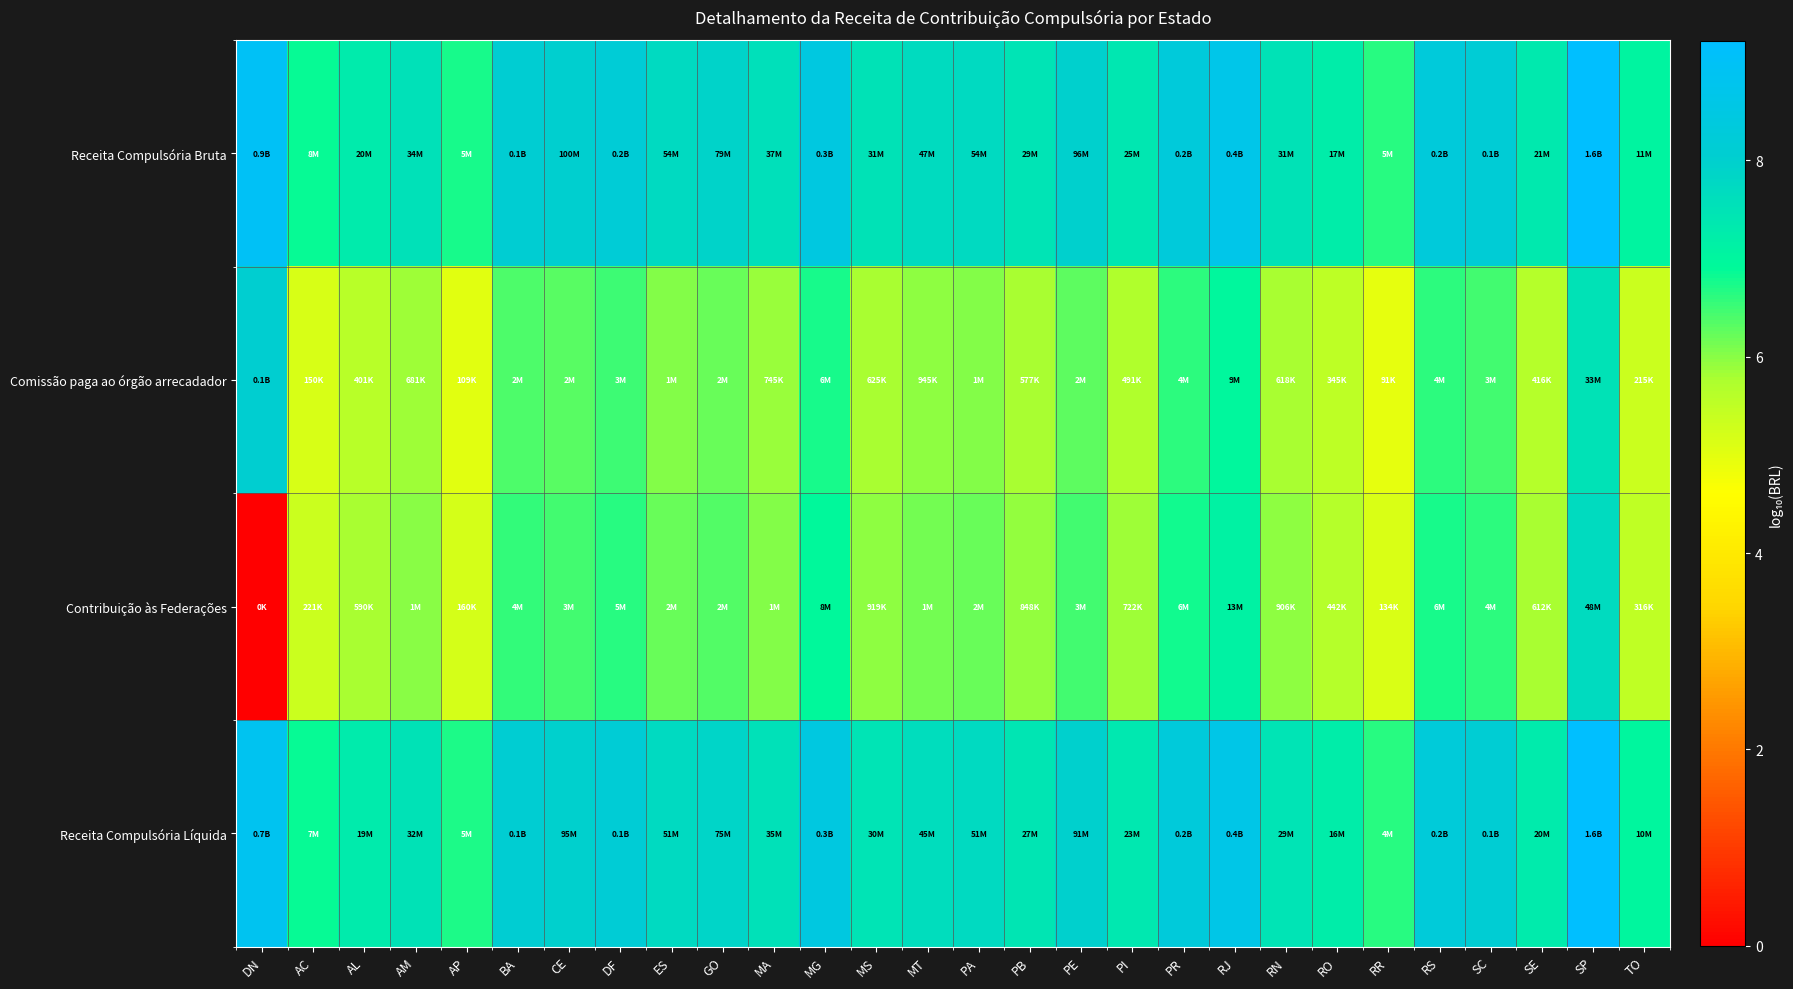

Which series has the largest total across all categories?

Receita Compulsória Bruta